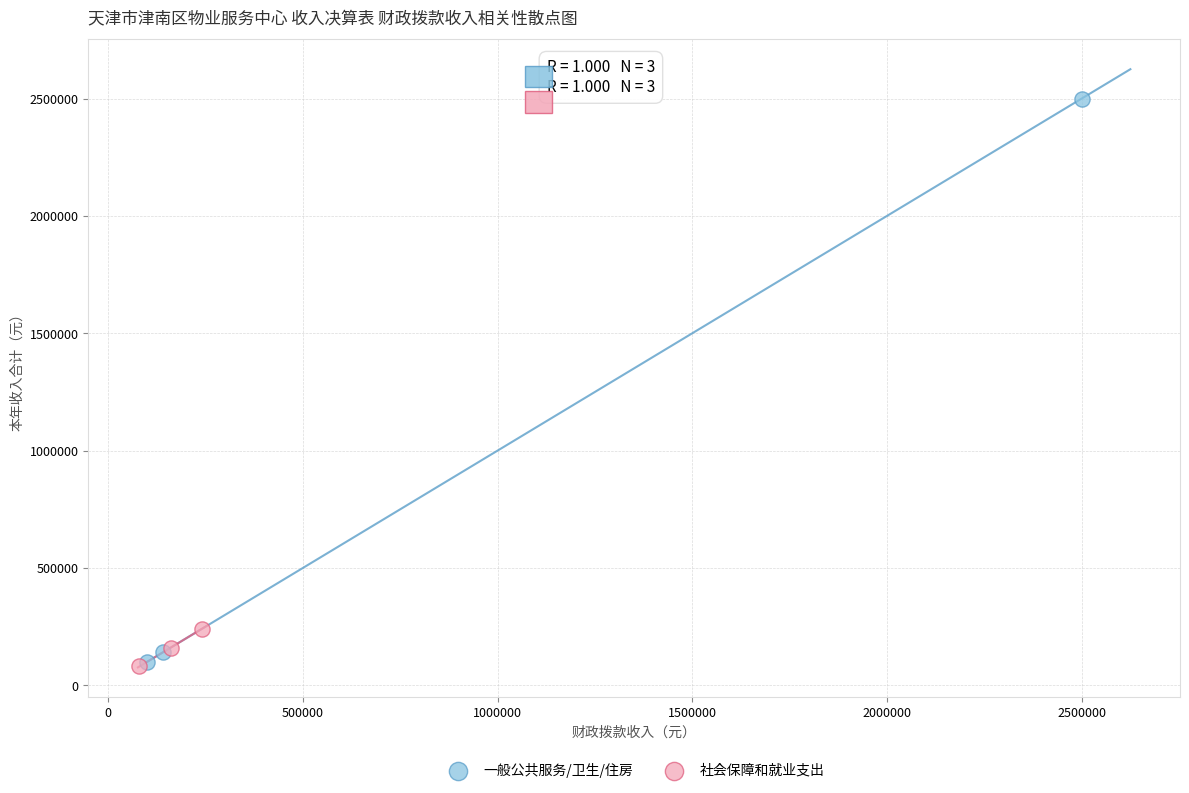

Which series contains the highest Y value?

一般公共服务/卫生/住房